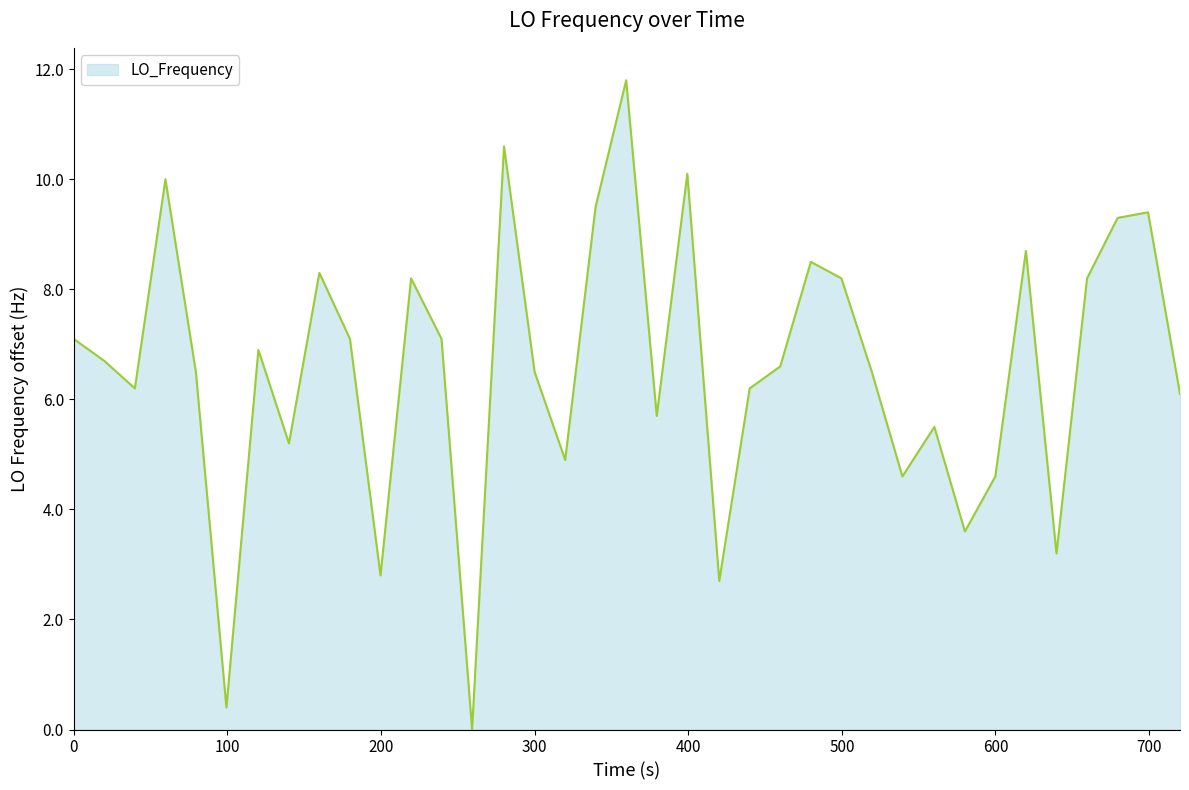

What is the greatest value displayed?

11.8